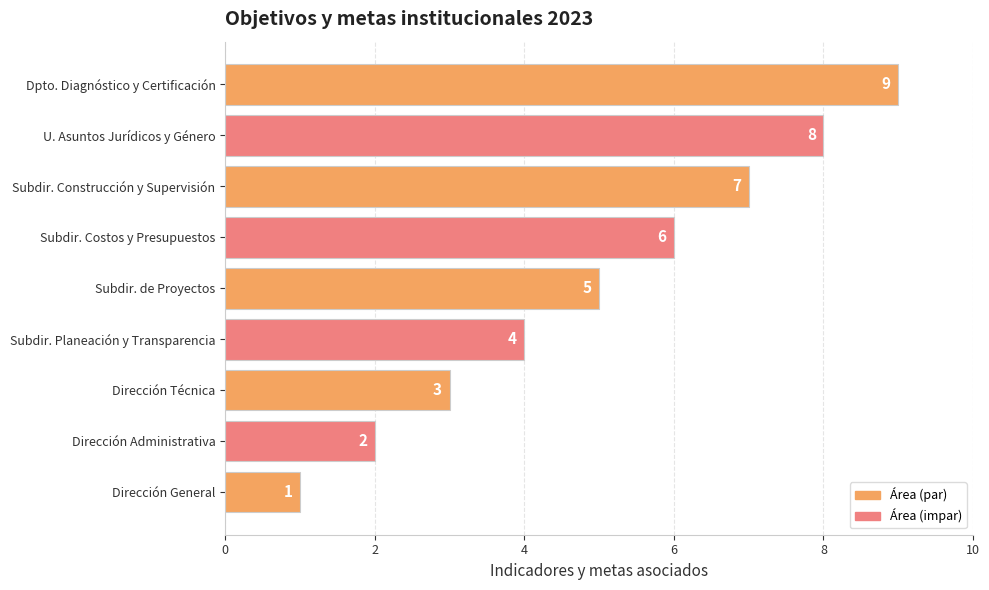

Are the bars horizontal?

Yes